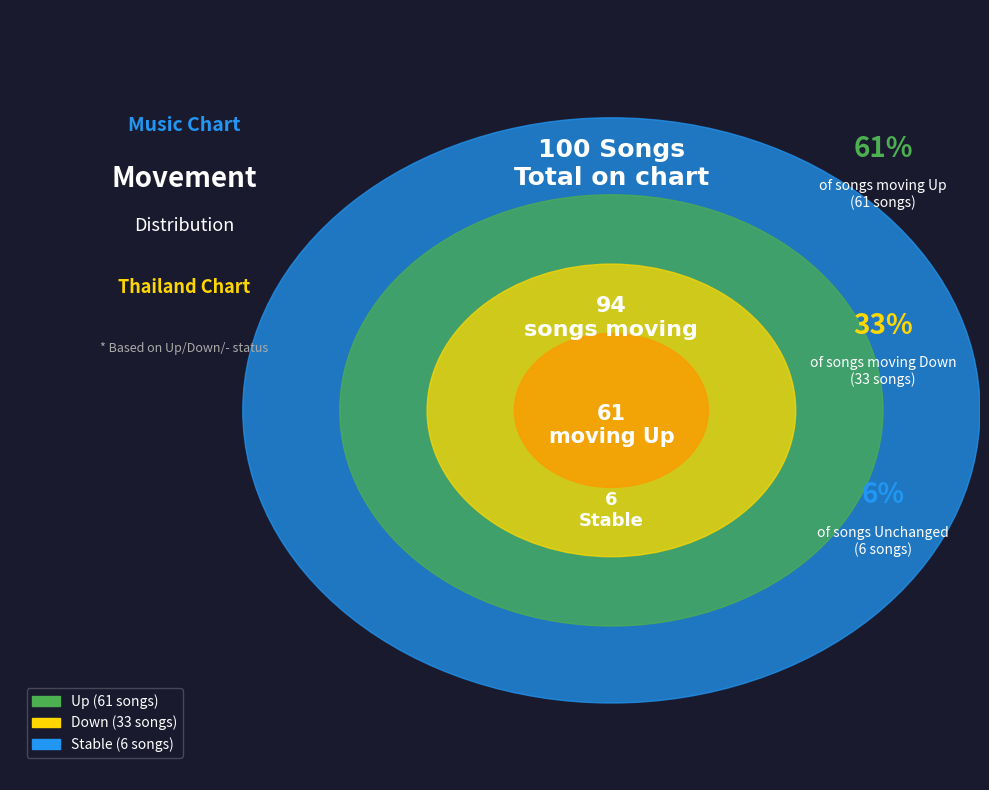

The - slice represents 6% of the pie. True or false?

True